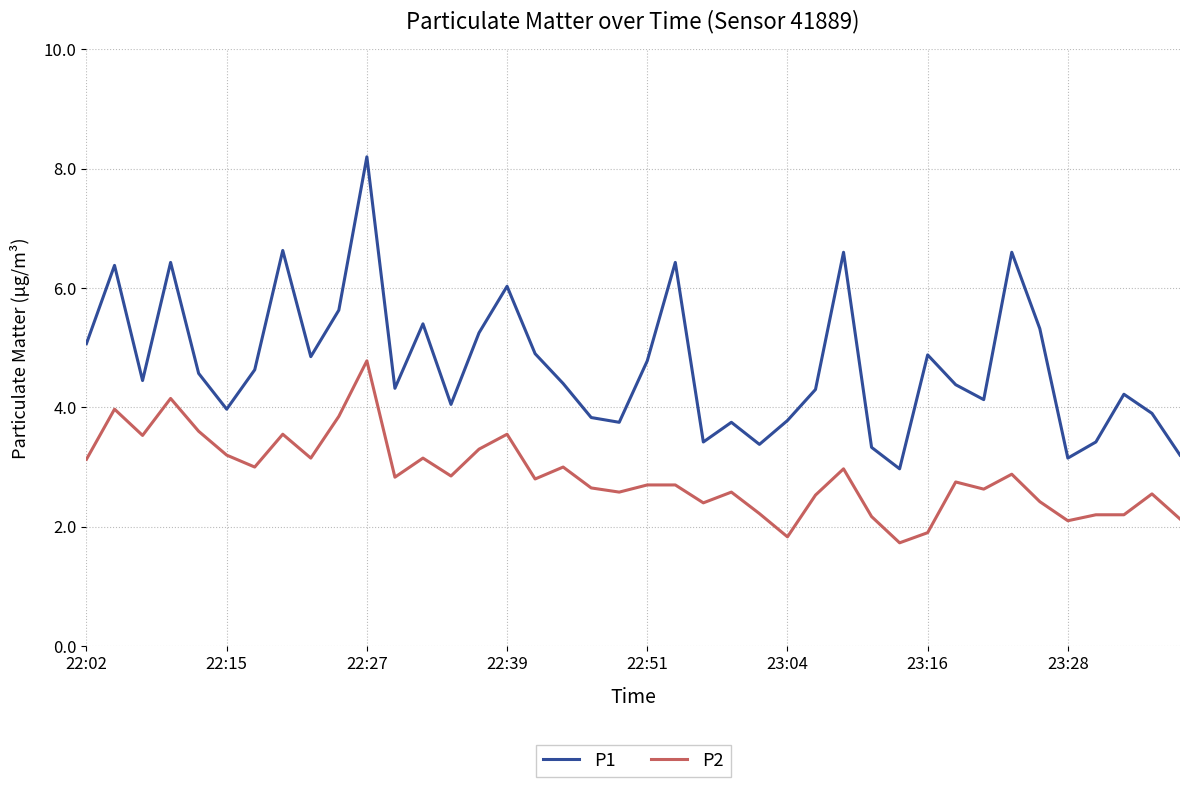

Which series has the largest total across all categories?

P1